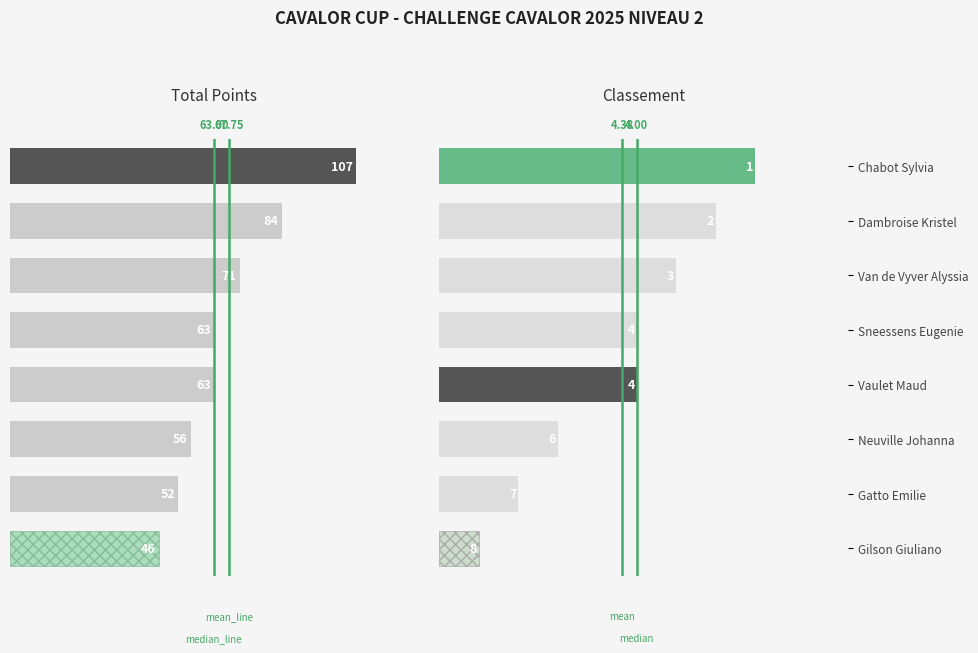

At which category does the chart reach its peak across all series?

Chabot Sylvia